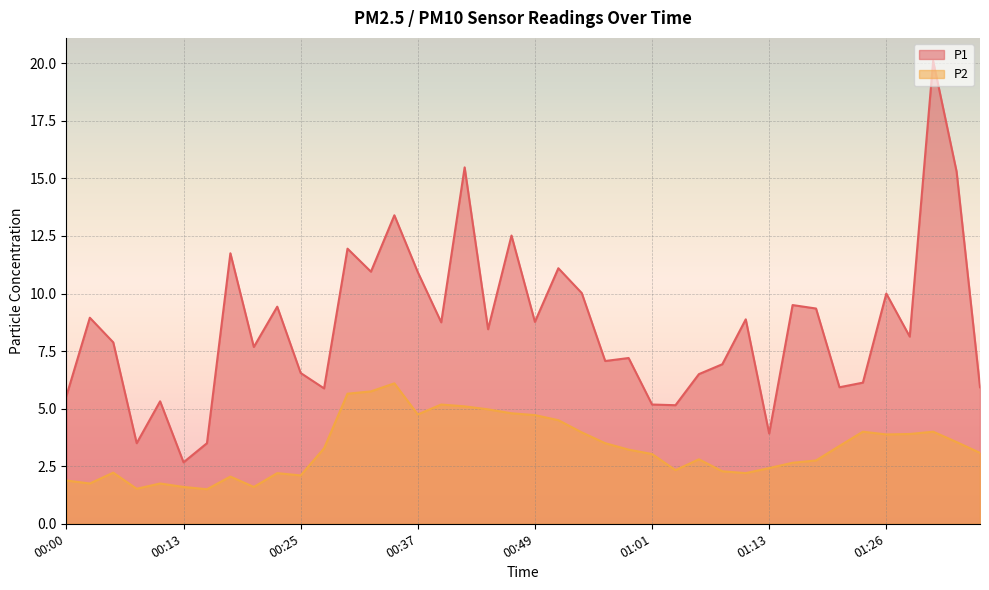

True or false: P2 and P1 cross at least once.

False